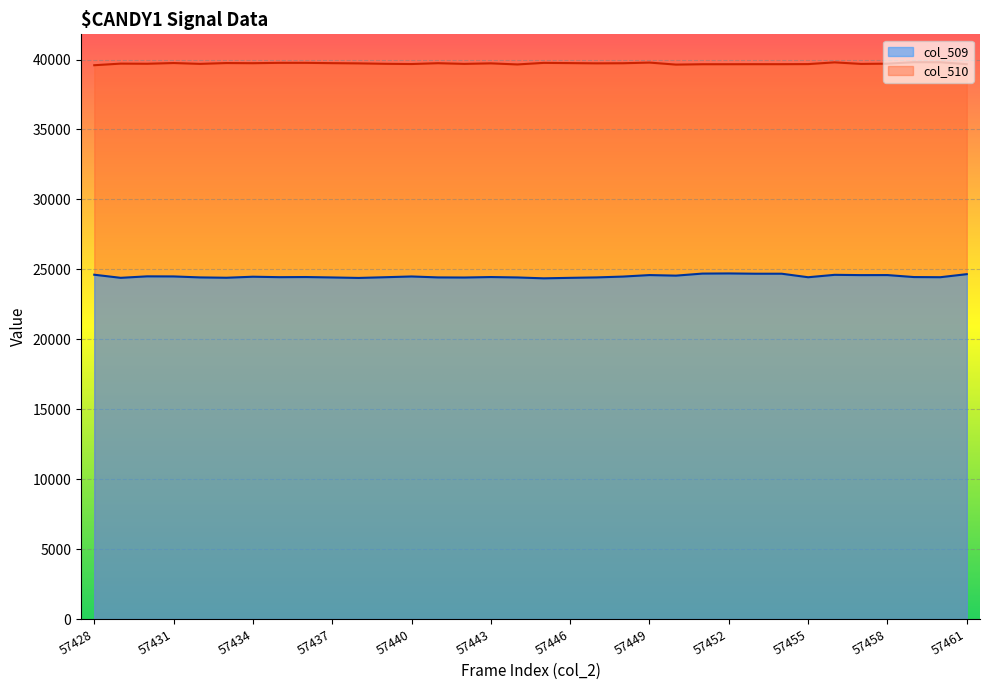

What is the total value across all series at 57461?

64323